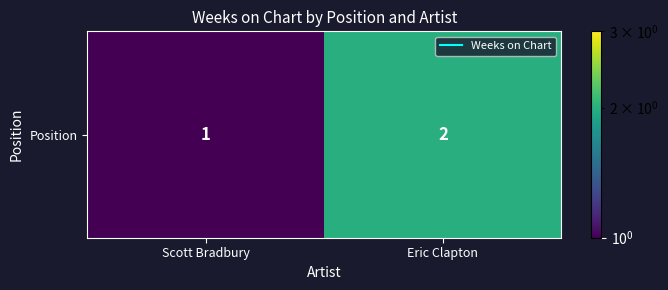

What is the difference between the values at Eric Clapton and Scott Bradbury?

1